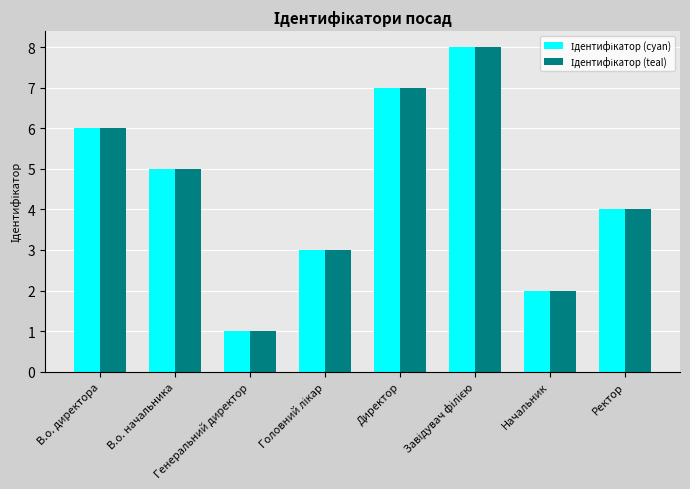

What is the label of the 7th bar from the right?

В.о. начальника